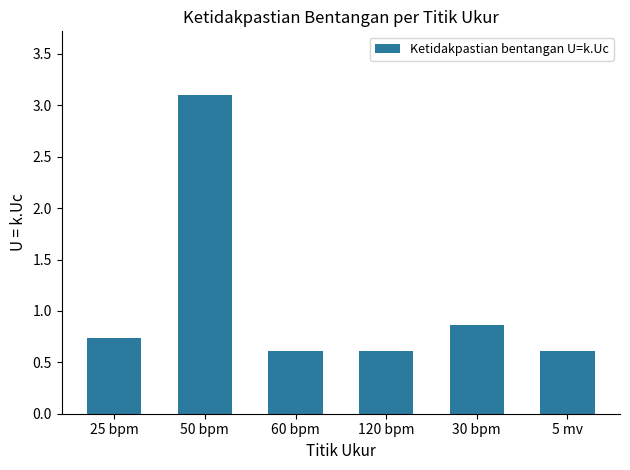

What is the greatest value displayed?

3.1